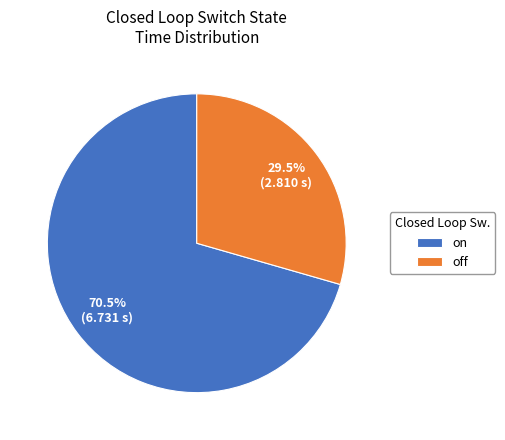

Rank the categories by value from lowest to highest.

off, on